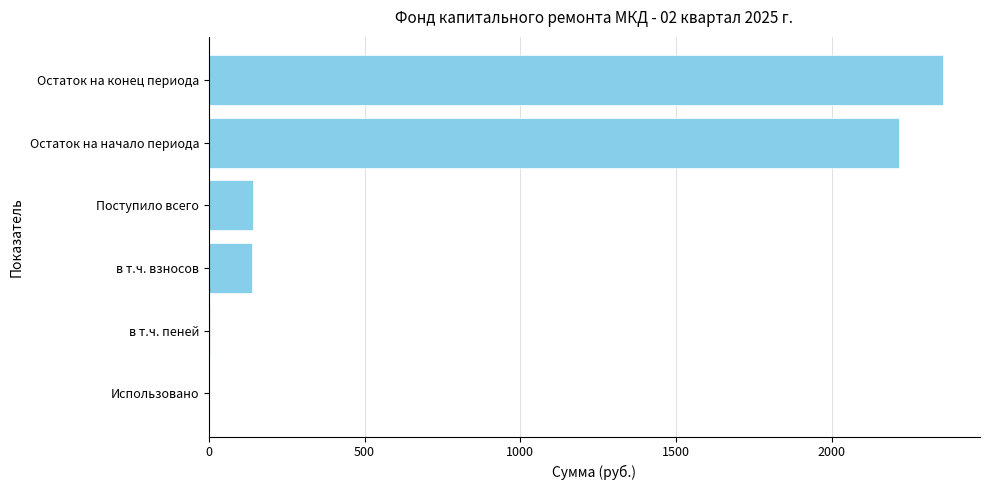

What is the change in value from Поступило всего to Использовано?

-143.3